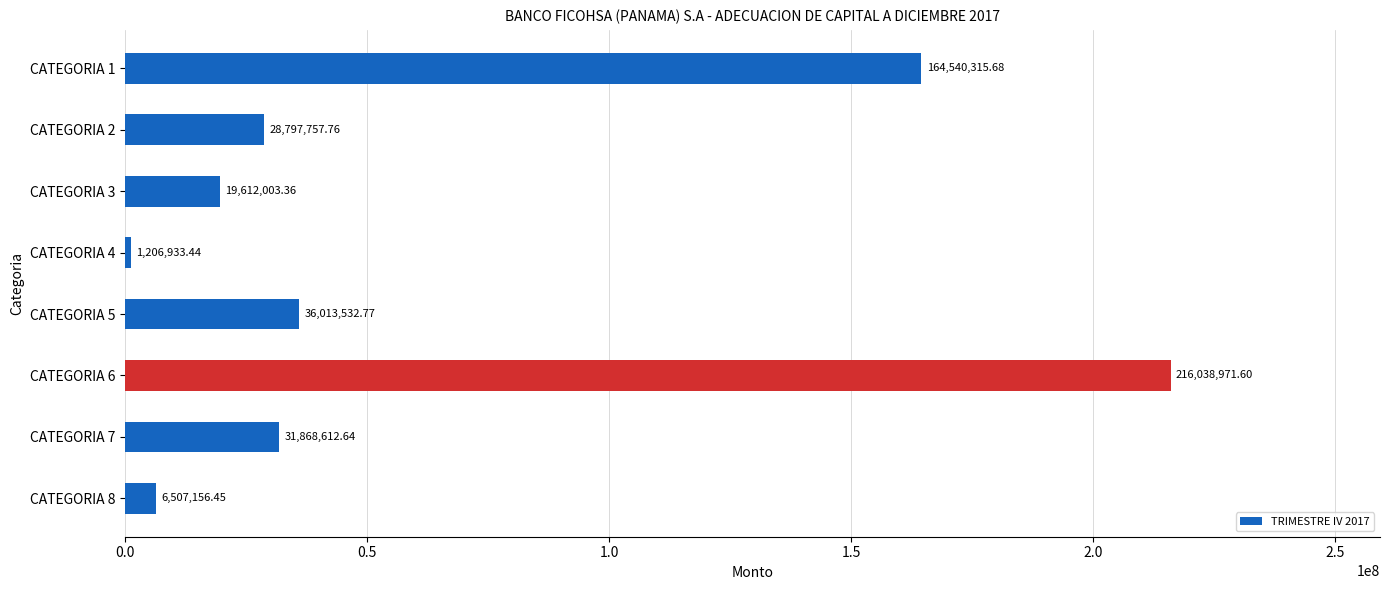

What is the ratio of the value at CATEGORIA 2 to the value at CATEGORIA 7?

0.9